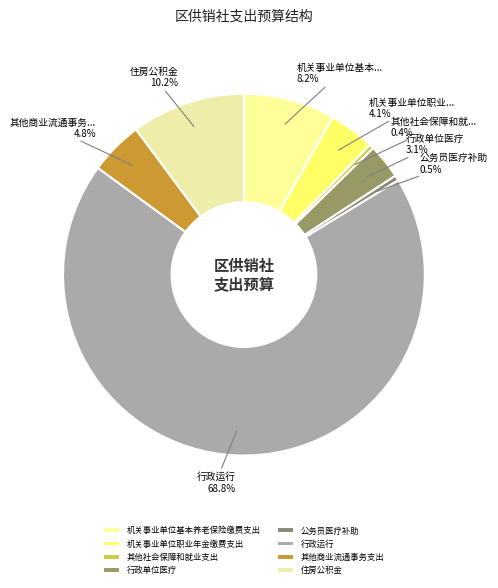

Rank the categories by value from highest to lowest.

行政运行, 住房公积金, 机关事业单位基本养老保险缴费支出, 其他商业流通事务支出, 机关事业单位职业年金缴费支出, 行政单位医疗, 公务员医疗补助, 其他社会保障和就业支出